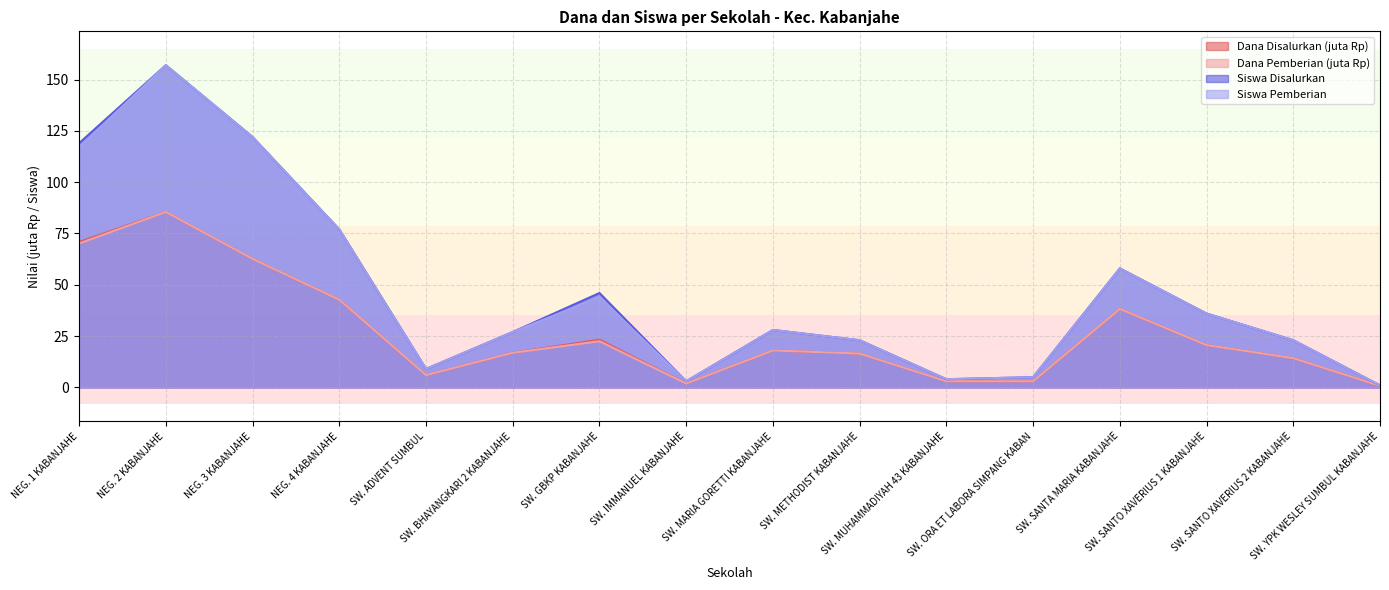

What is the maximum value for Siswa Pemberian?

157.0